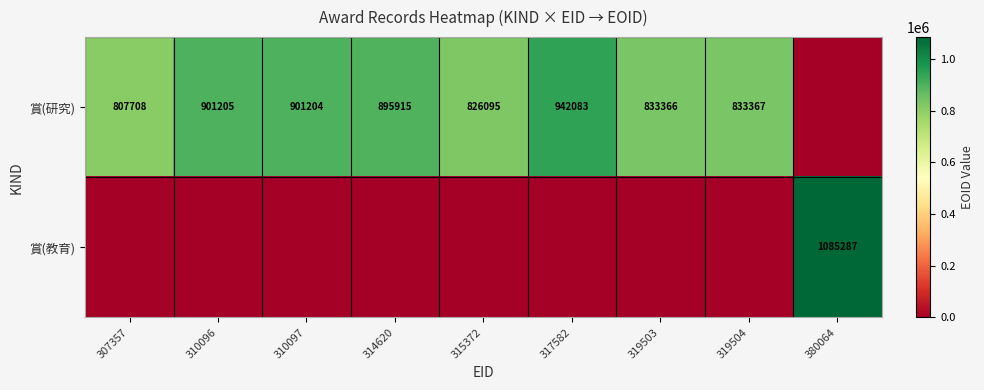

Is it true that 賞(研究) equals 833367 at 319504?

True